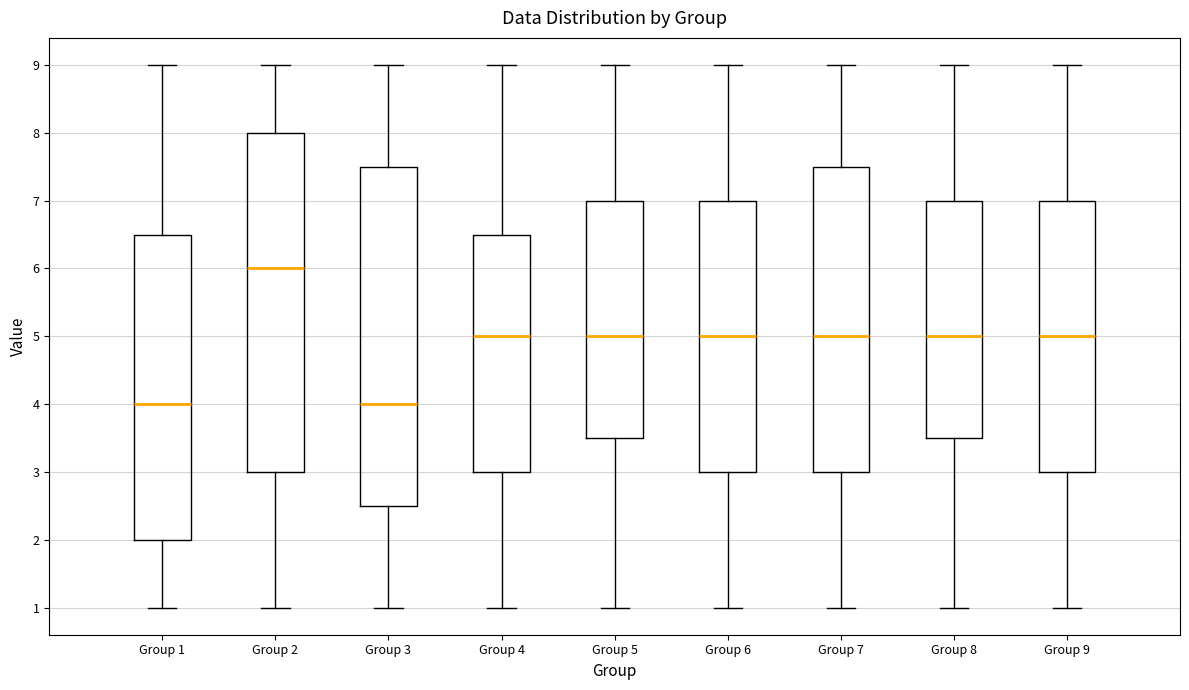

Reading left to right, read every box against the y-axis: the position of its median line, the range the box covers, and the ends of its whiskers. The values are not printed on the chart, so give them approximately, as read against the axis.

Group 1: median 4.0, box 2.0 to 6.5, whiskers 1.0 to 9.0
Group 2: median 6.0, box 3.0 to 8.0, whiskers 1.0 to 9.0
Group 3: median 4.0, box 2.5 to 7.5, whiskers 1.0 to 9.0
Group 4: median 5.0, box 3.0 to 6.5, whiskers 1.0 to 9.0
Group 5: median 5.0, box 3.5 to 7.0, whiskers 1.0 to 9.0
Group 6: median 5.0, box 3.0 to 7.0, whiskers 1.0 to 9.0
Group 7: median 5.0, box 3.0 to 7.5, whiskers 1.0 to 9.0
Group 8: median 5.0, box 3.5 to 7.0, whiskers 1.0 to 9.0
Group 9: median 5.0, box 3.0 to 7.0, whiskers 1.0 to 9.0